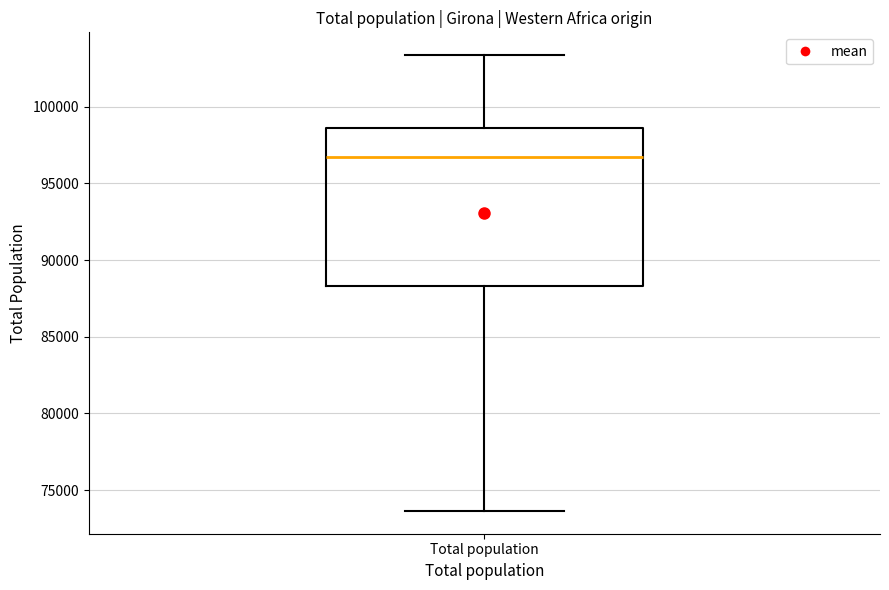

Where is the upper edge of the box for Total population on the y-axis? The values are not printed on the chart, so give them approximately, as read against the axis.

98500